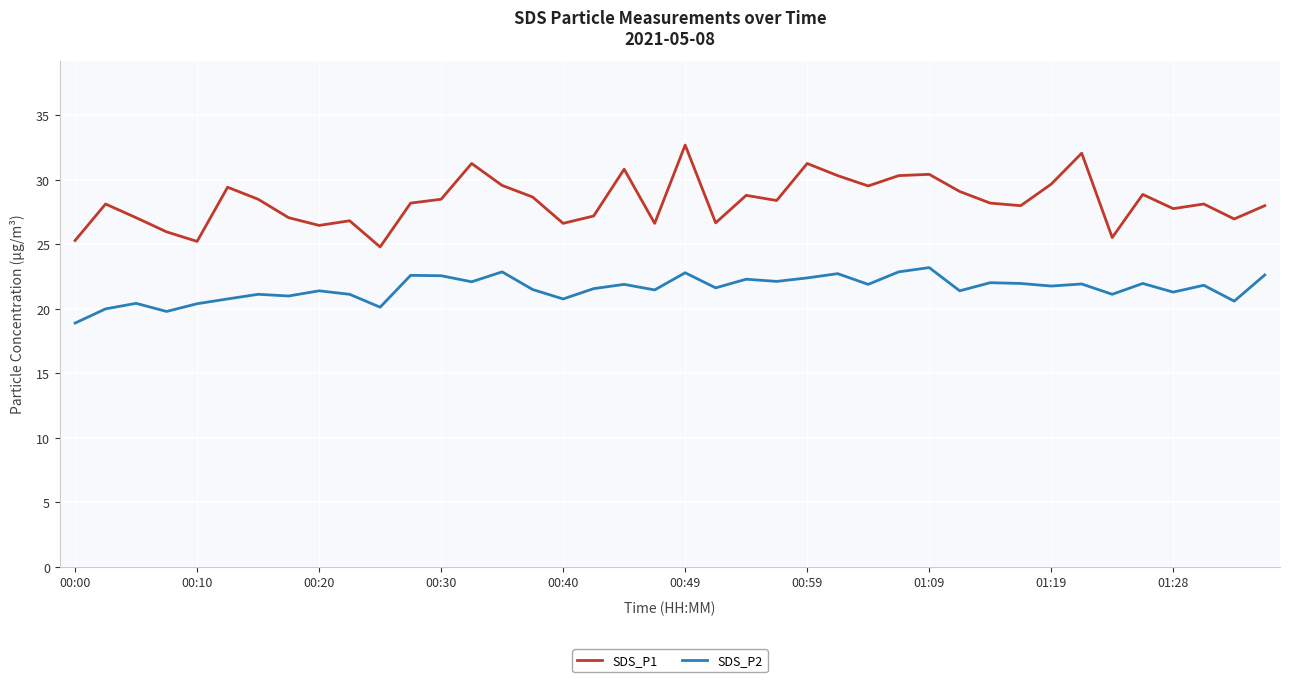

Which series has the largest total across all categories?

SDS_P1